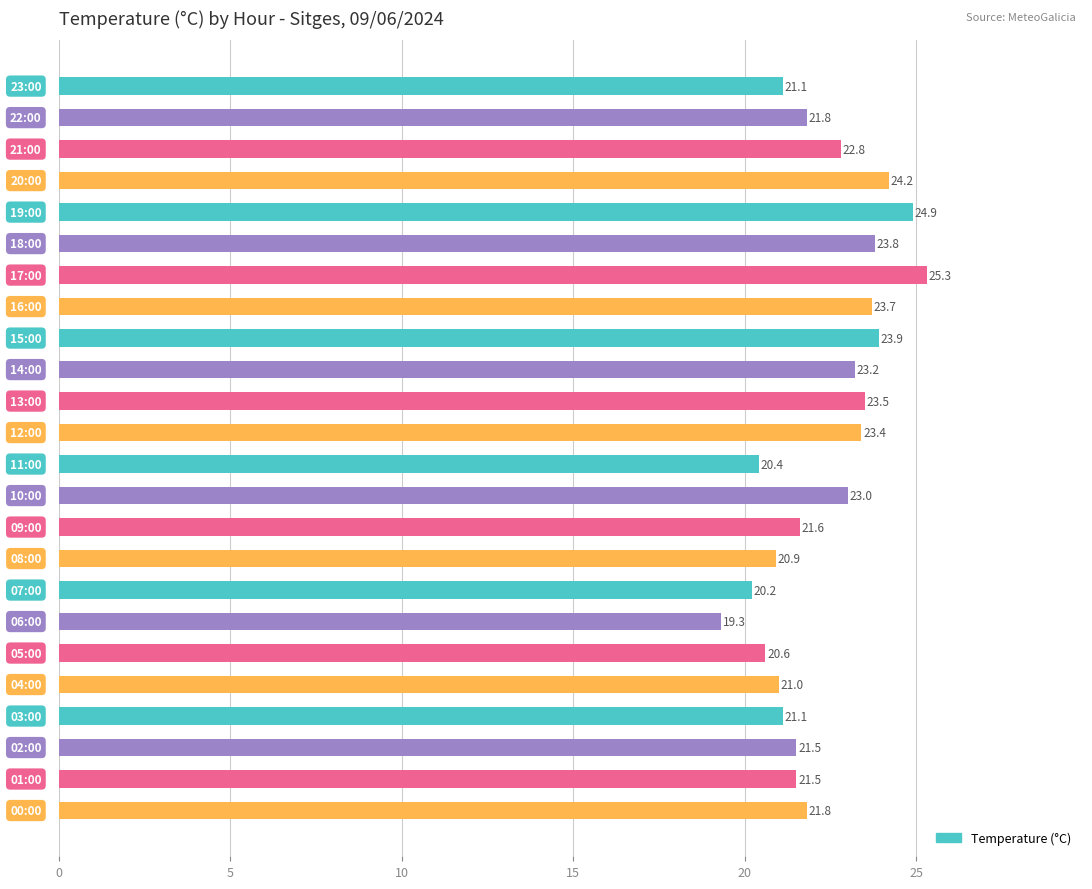

What is the value of the 4th bar from the top?

24.2